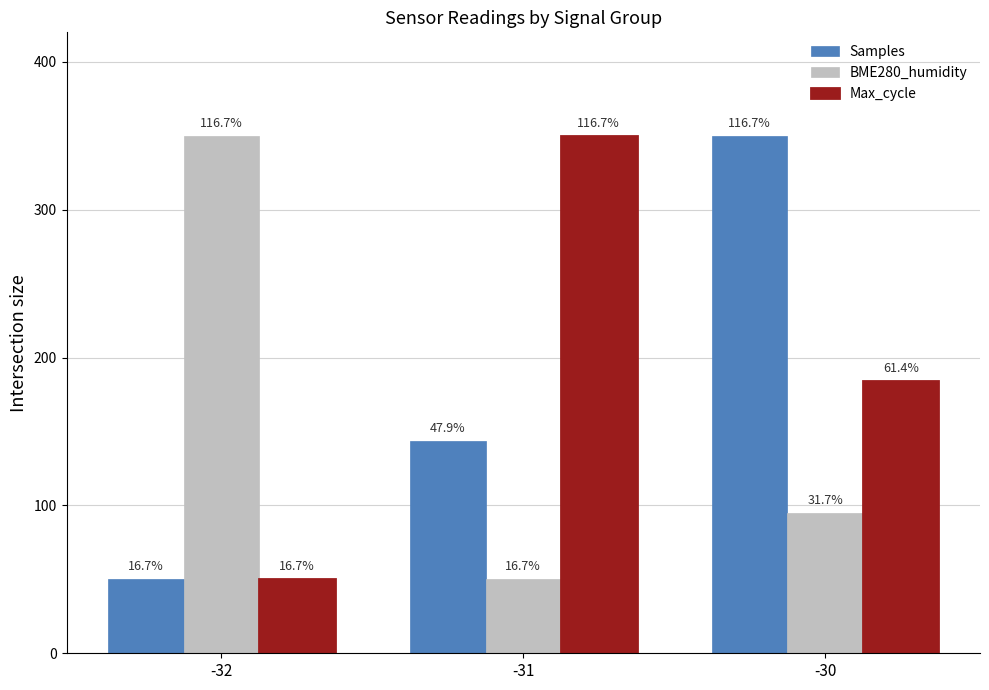

Reading left to right, transcribe all the data shown in this chart.

Samples: -32=50.0	-31=143.7	-30=350.0
BME280_humidity: -32=350.0	-31=50.0	-30=95.0
Max_cycle: -32=50.0	-31=350.0	-30=184.1